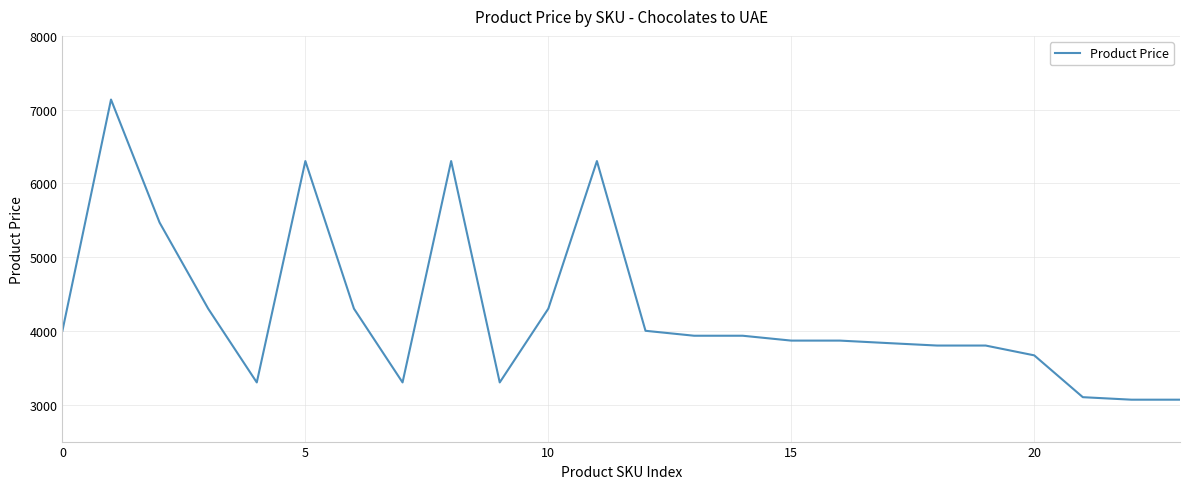

Is this an area chart (filled region under the line)?

No